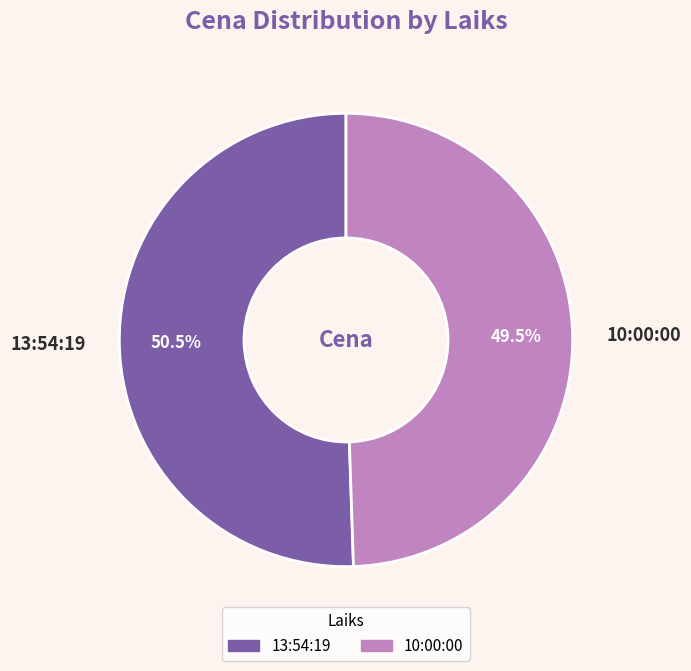

The 10:00:00 slice represents 42% of the pie. True or false?

False